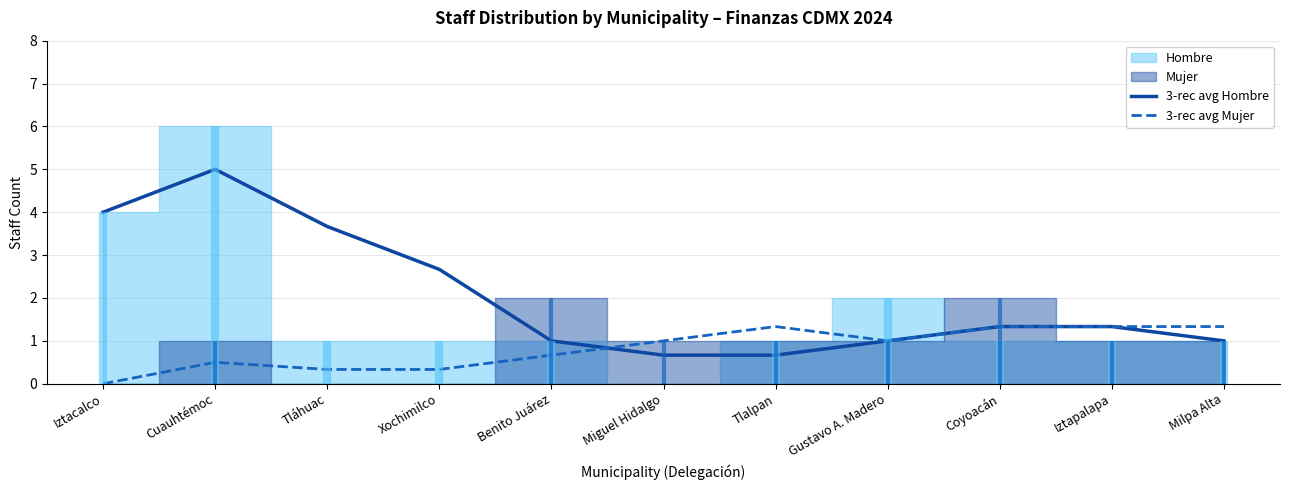

Which series has the largest total across all categories?

3-rec avg Hombre